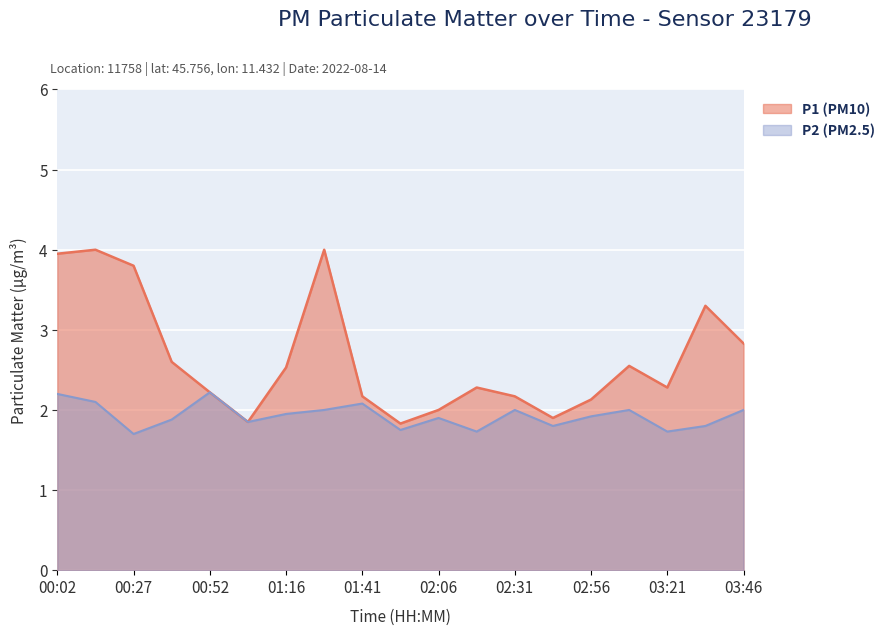

What is the maximum value shown in the chart?

4.0